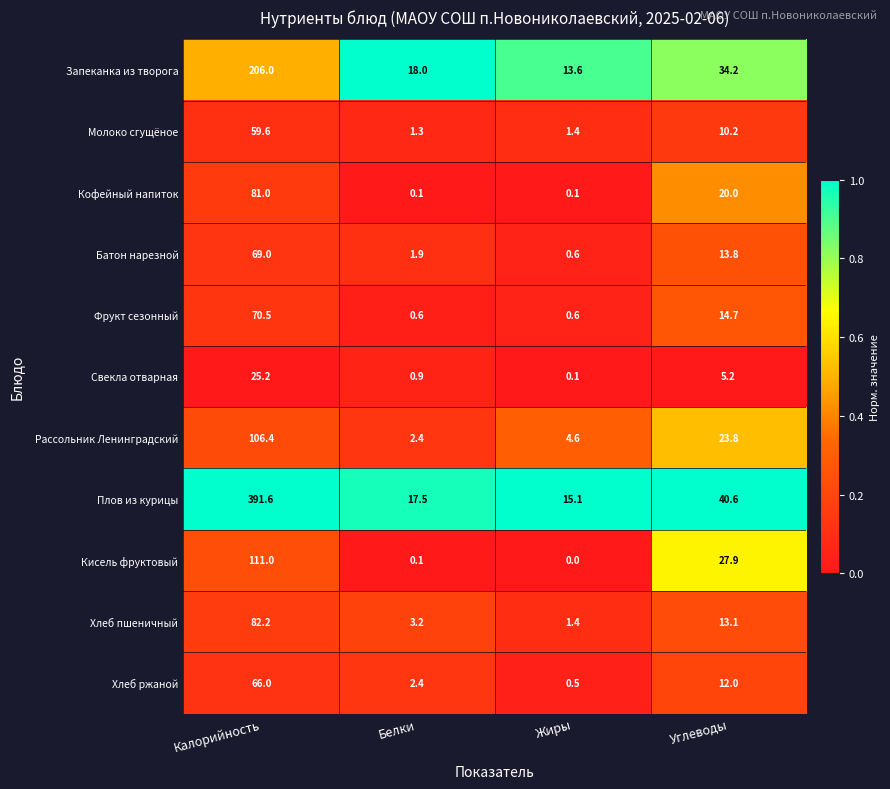

The value of Хлеб ржаной at Калорийность is 18.5. True or false?

False